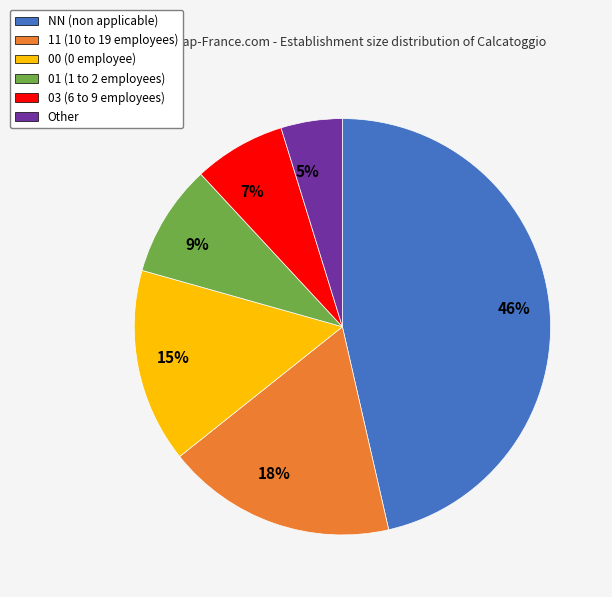

The 15% slice represents 21% of the pie. True or false?

False